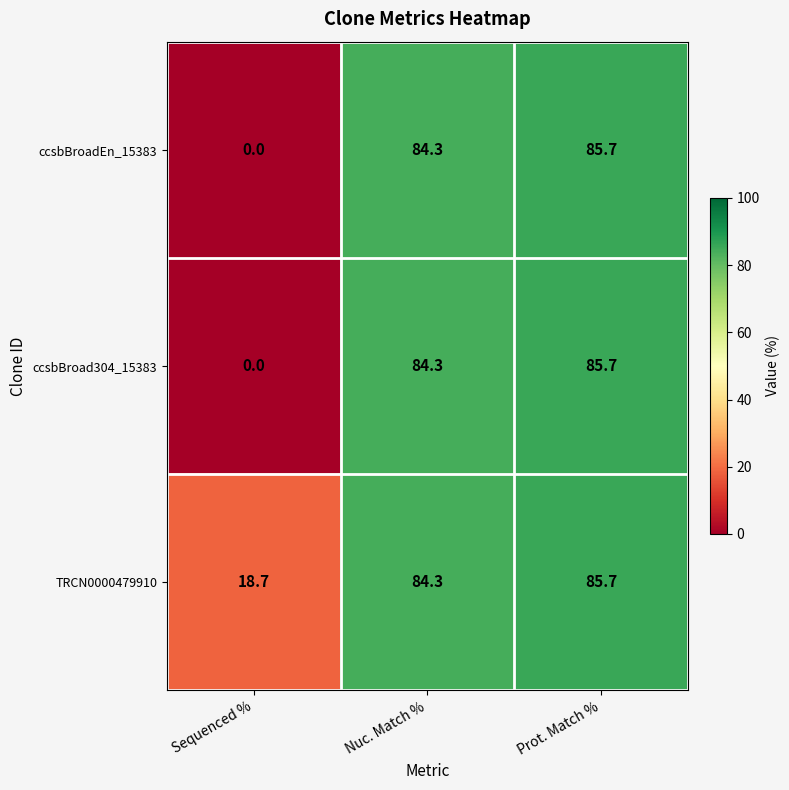

What is the sum of the ccsbBroad304_15383 values at Sequenced % and Nuc. Match %?

84.3